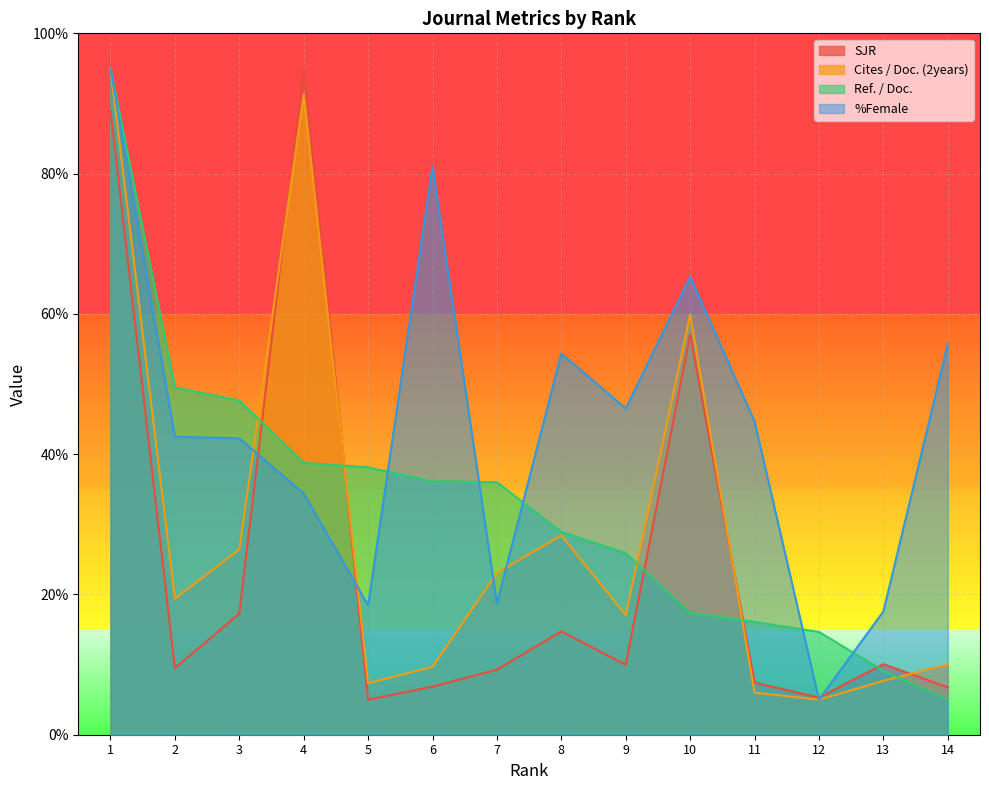

At how many categories does at least one series exceed 12?

14